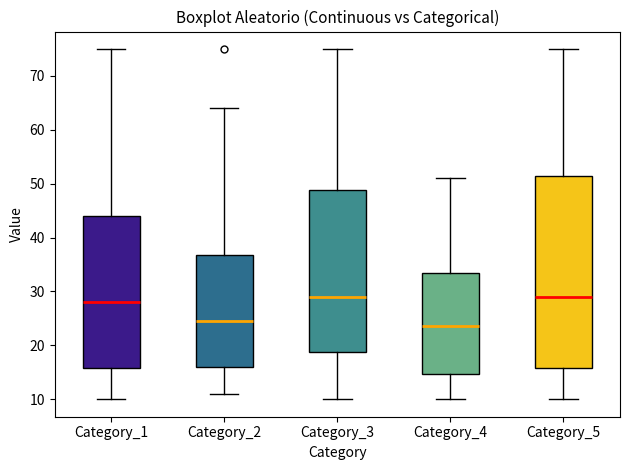

Which box is the tallest, from its lower edge to its upper edge?

Category_5